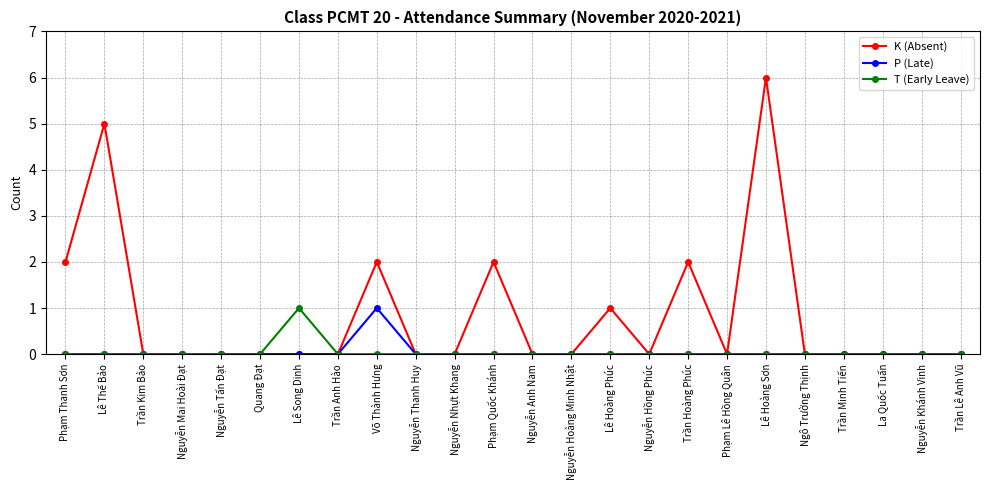

At which category is the sum across all series the highest?

Lê Hoàng Sơn